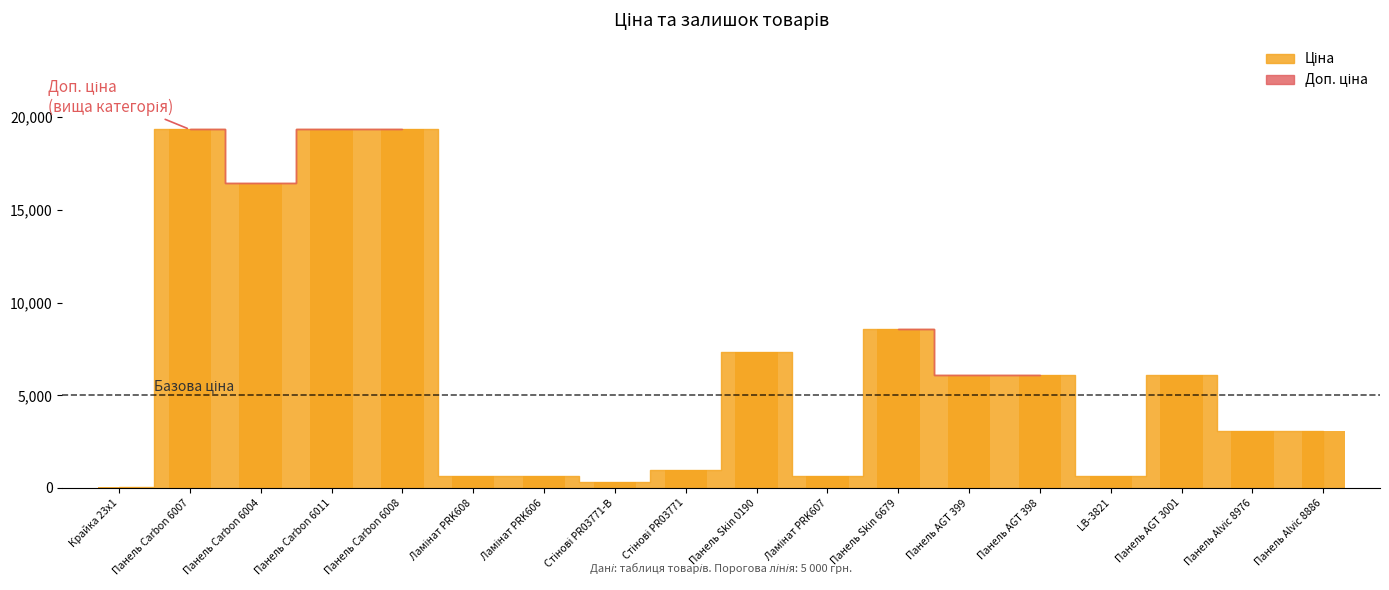

What is the maximum value shown in the chart?

19343.1